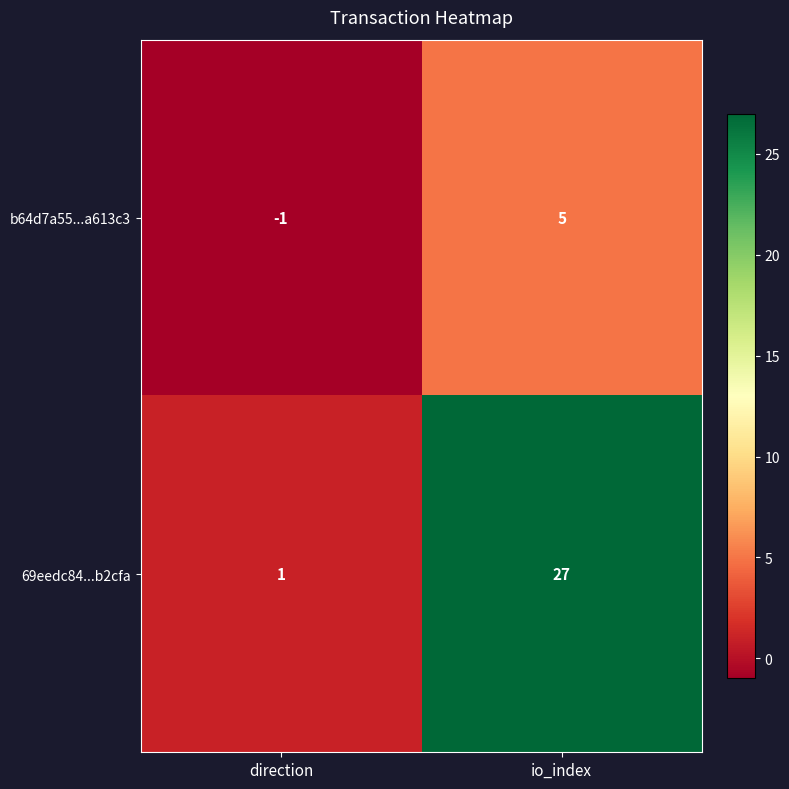

Where is 69eedc84...b2cfa nearest to the value 14?

direction